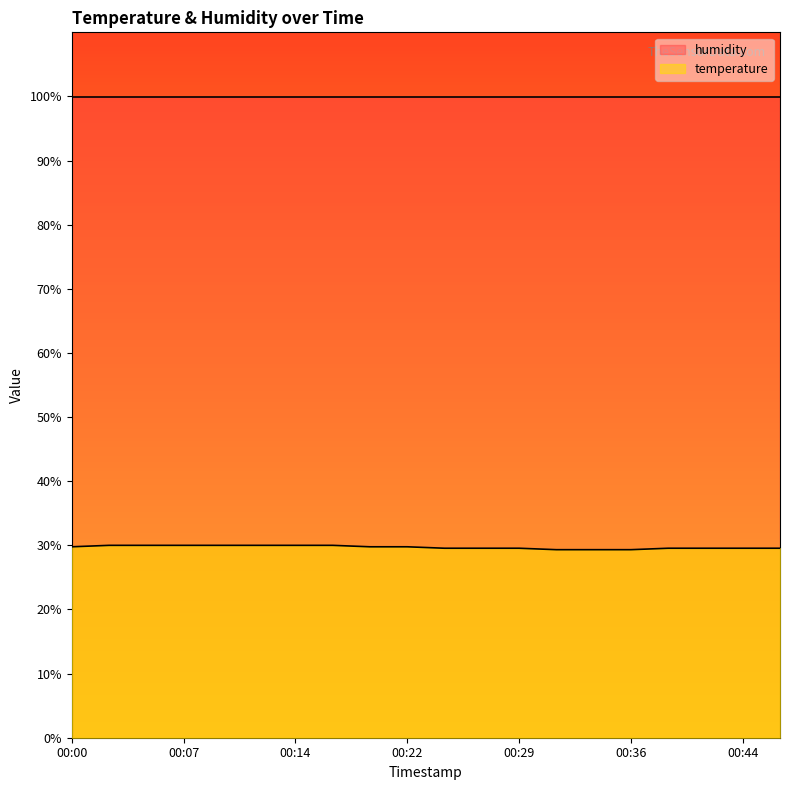

Reading right to left, list all the values displayed in this chart.

29.5	29.5	29.5	29.5	29.3	29.3	29.3	29.5	29.5	29.5	29.8	29.8	30.0	30.0	30.0	30.0	30.0	30.0	30.0	29.8